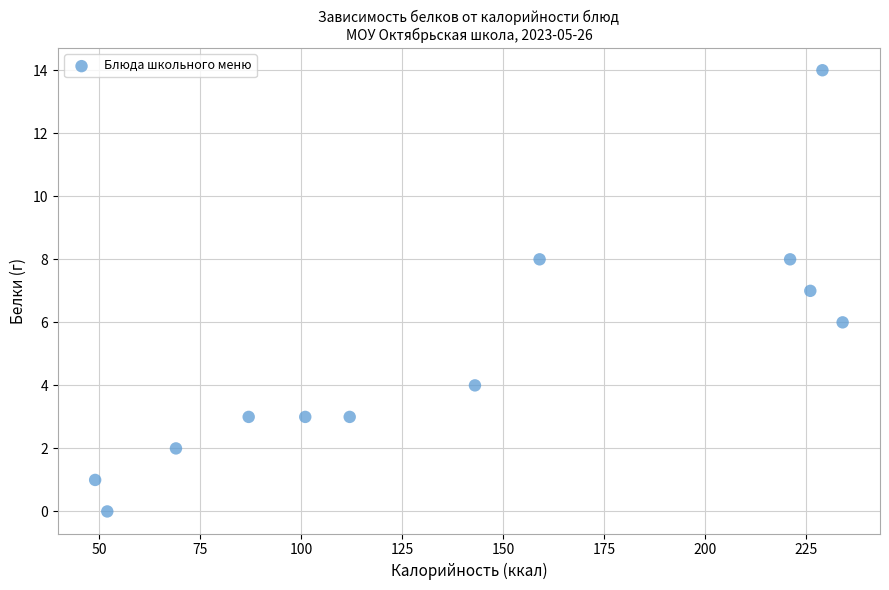

What is the average X value?

140